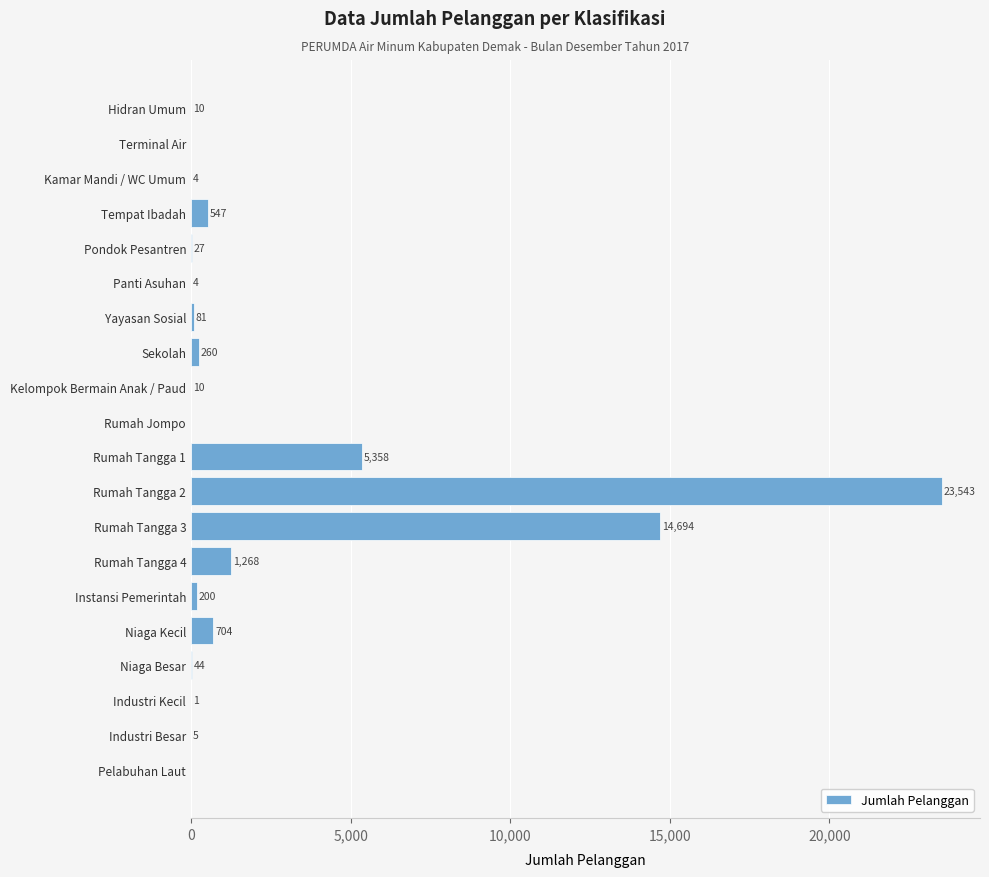

How many distinct data groups are displayed?

1